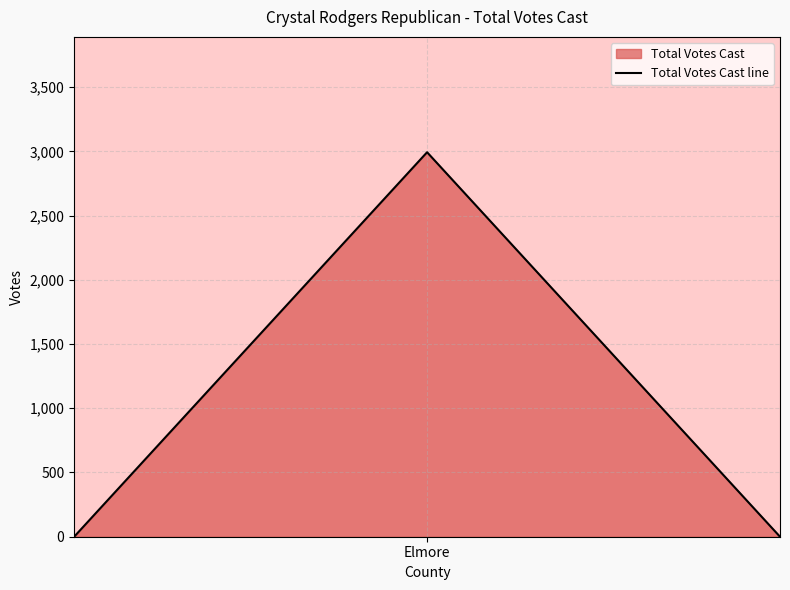

Does the chart have visible grid lines?

Yes